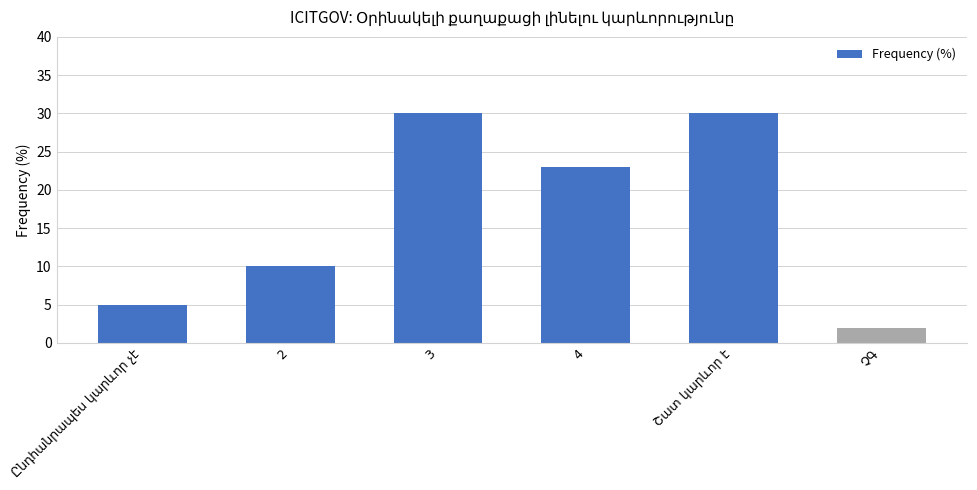

What is the approximate value at 4?

23